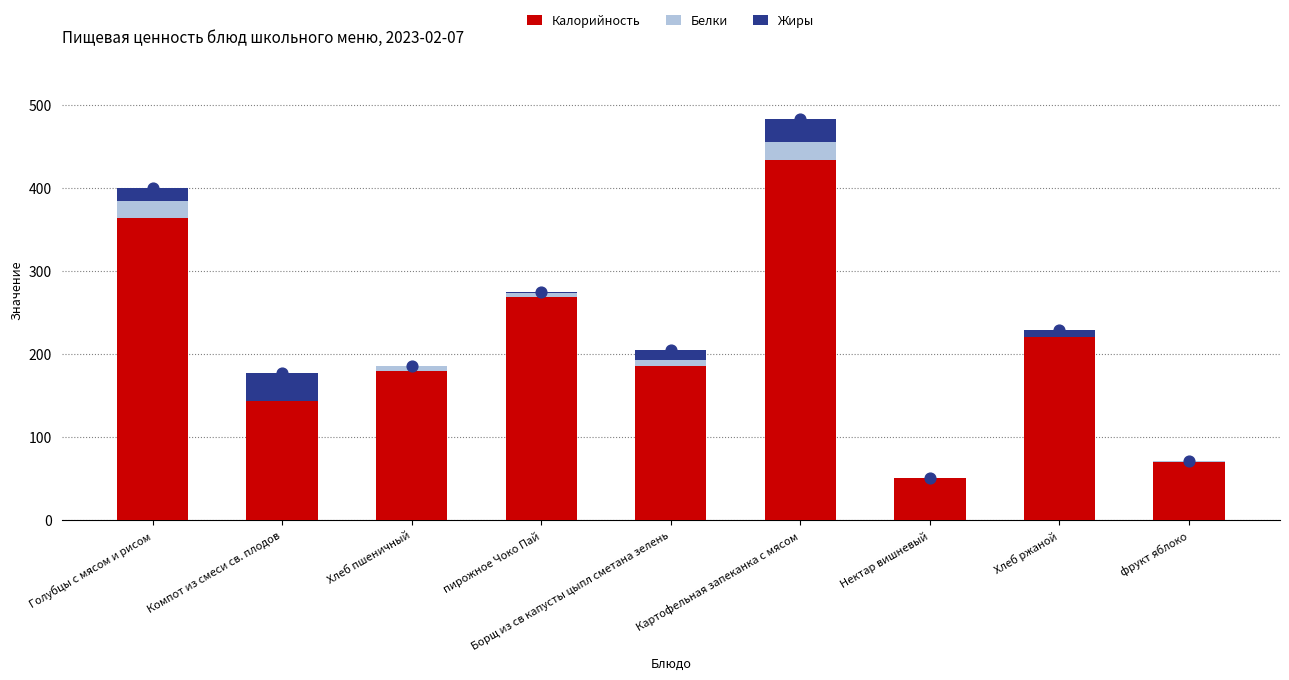

Which series has the widest spread of Y values?

Калорийность